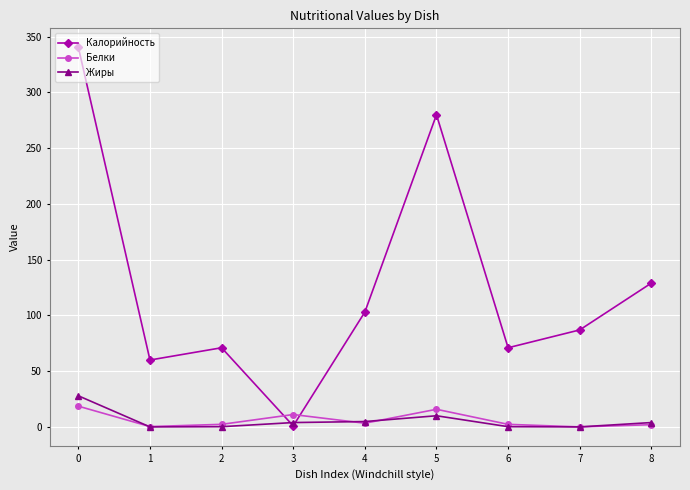

Between which two adjacent categories do Белки and Калорийность first intersect?

2 and 3